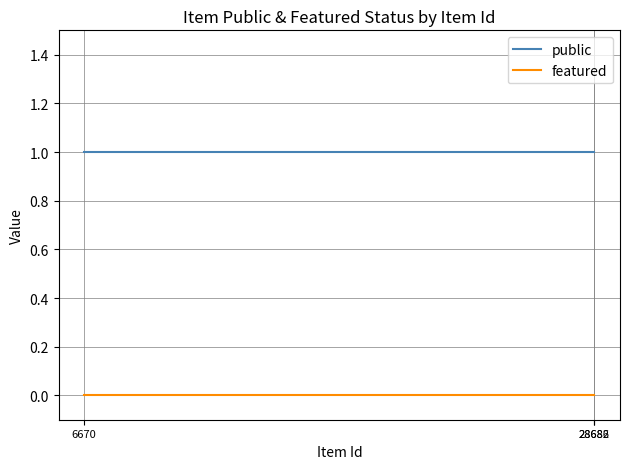

What is the total value across all series at 6670?

1